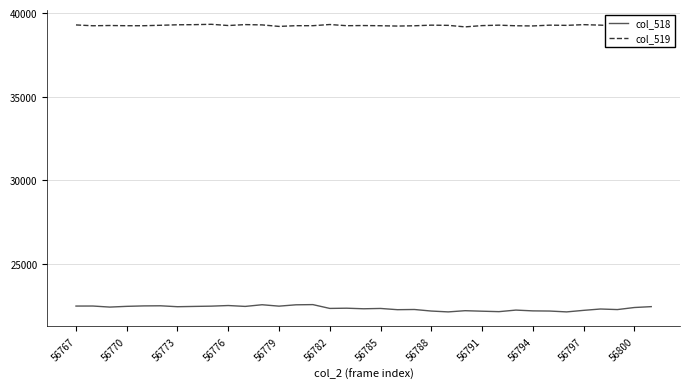

True or false: col_519 and col_518 intersect in this chart.

False